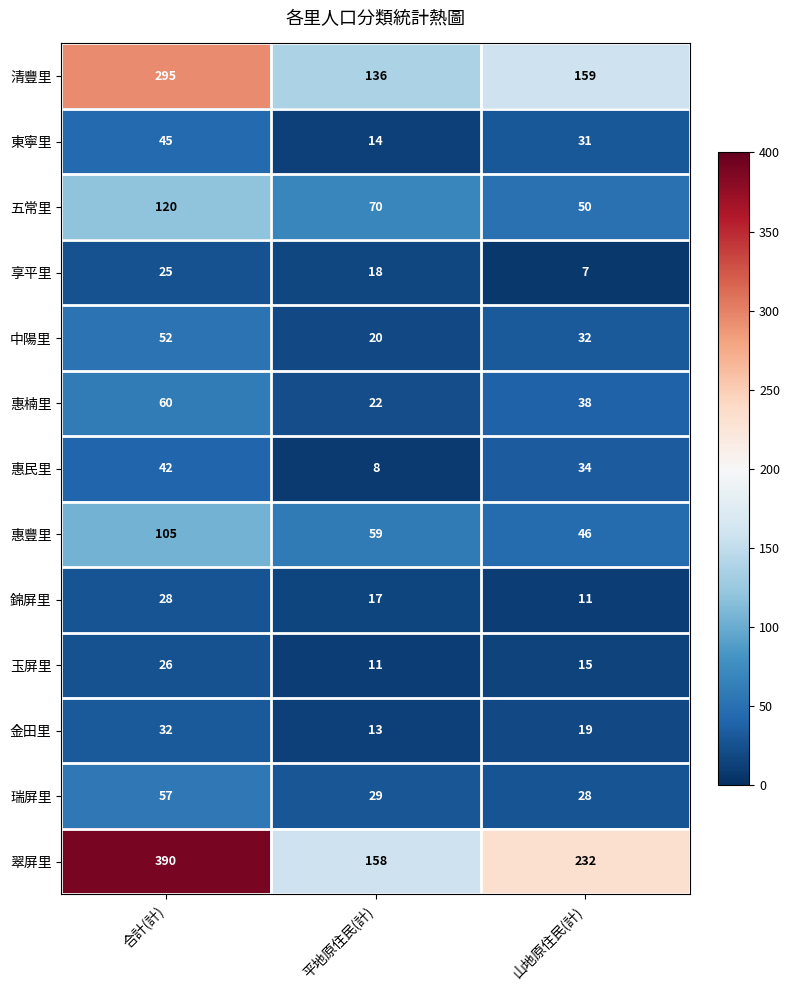

At which category is the sum across all series the highest?

合計(計)